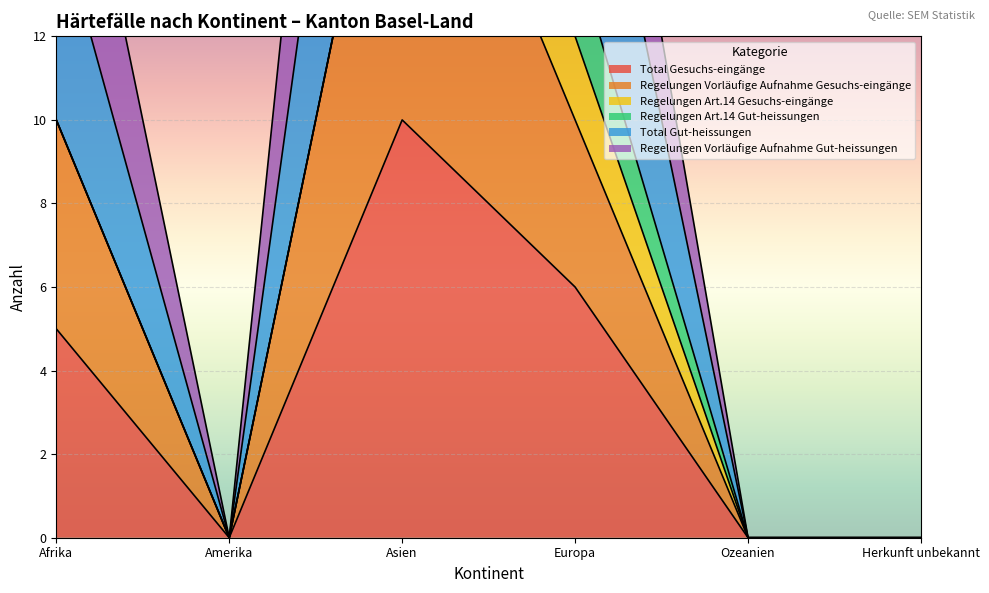

Which series has the largest total across all categories?

Regelungen Vorläufige Aufnahme Gut-heissungen